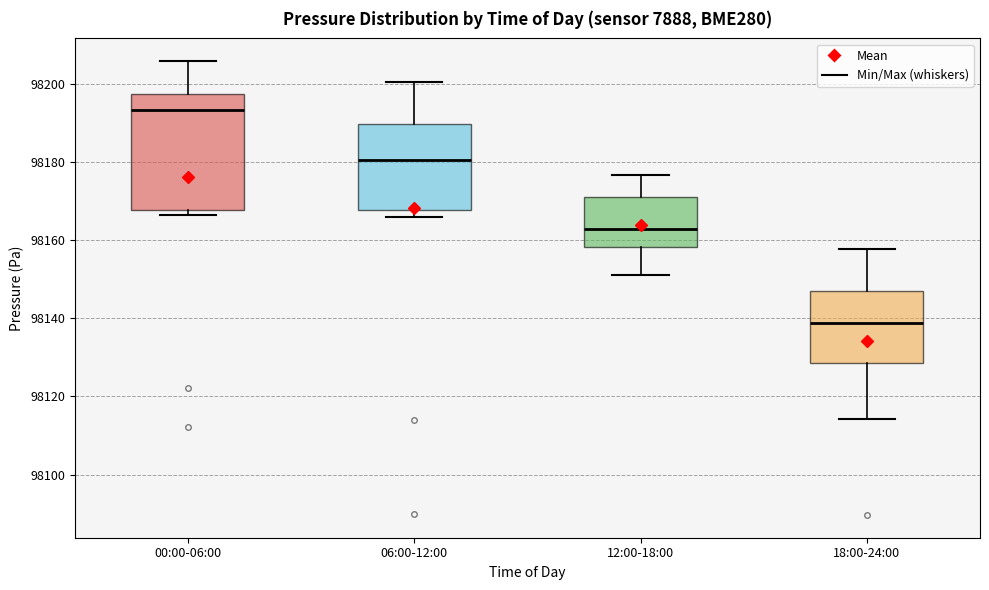

Which box has the lowest median line?

18:00-24:00